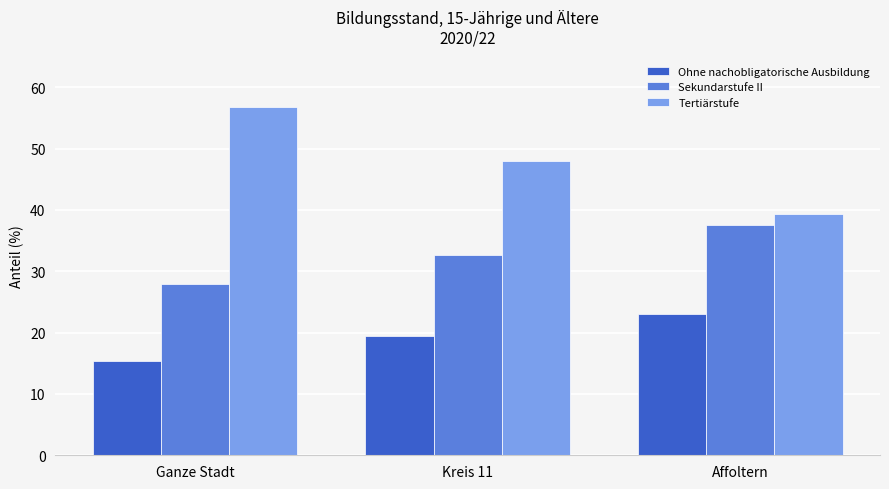

Where does the Tertiärstufe series first go above 47?

Ganze Stadt